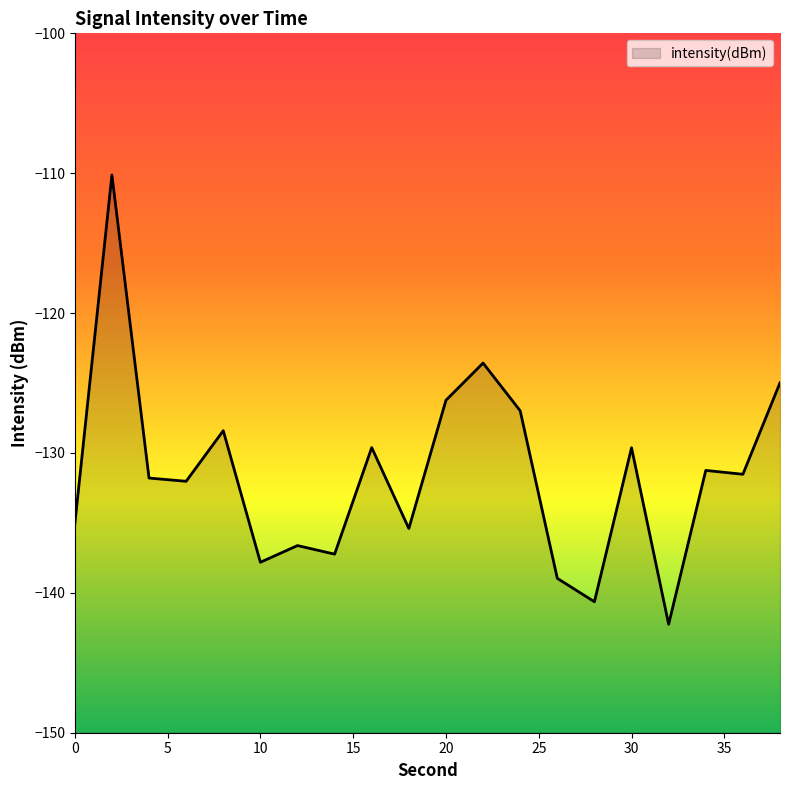

True or false: the data has more than 1 interior local peaks.

True